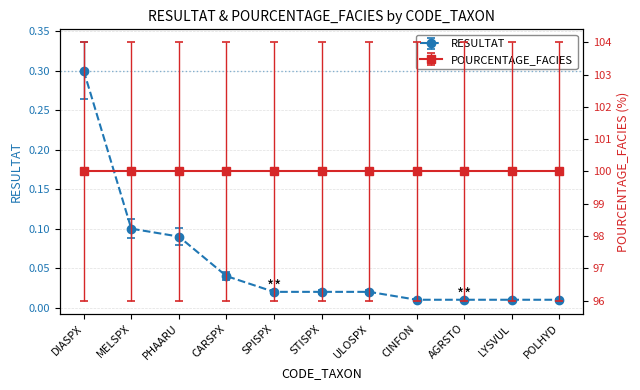

At which category does the chart reach its peak across all series?

DIASPX